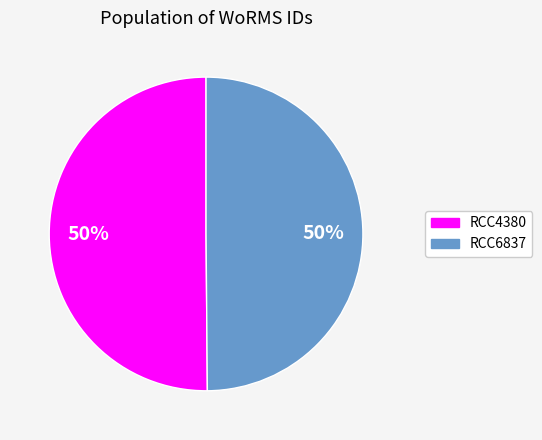

To the nearest percent, what is the average slice percentage?

50%